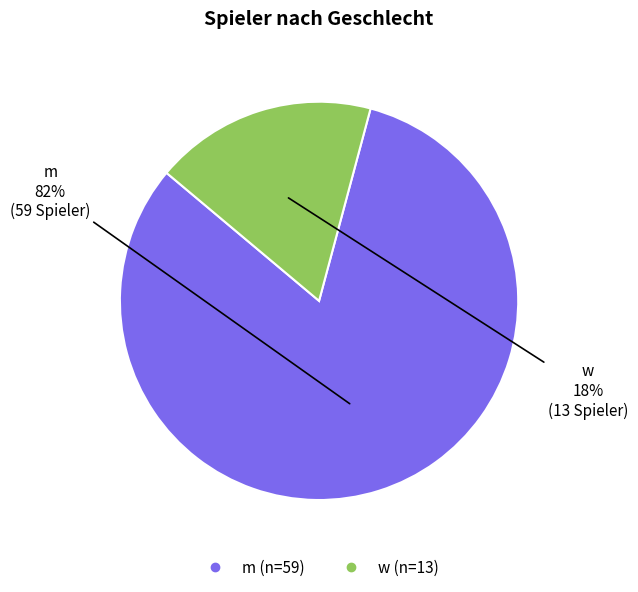

Is it true that m is 82% of the pie?

True